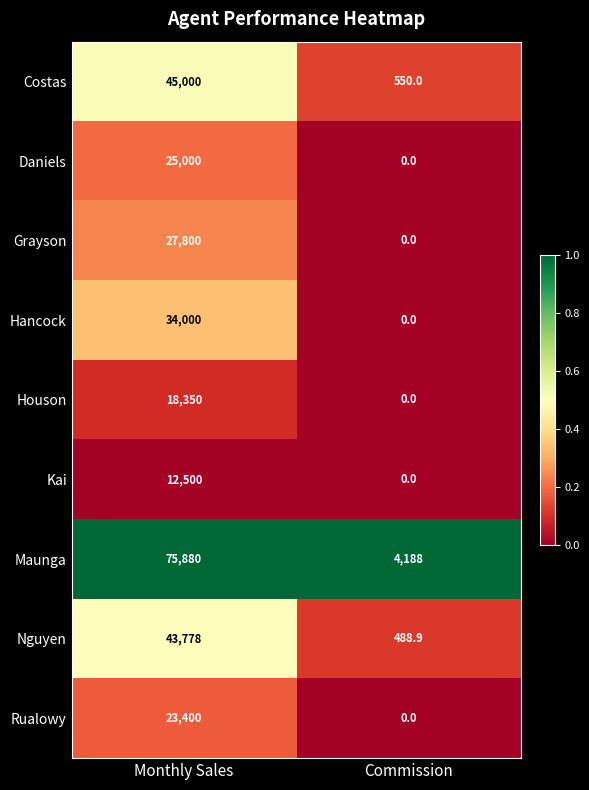

What is the difference between the Houson values at Monthly Sales and Commission?

18350.0